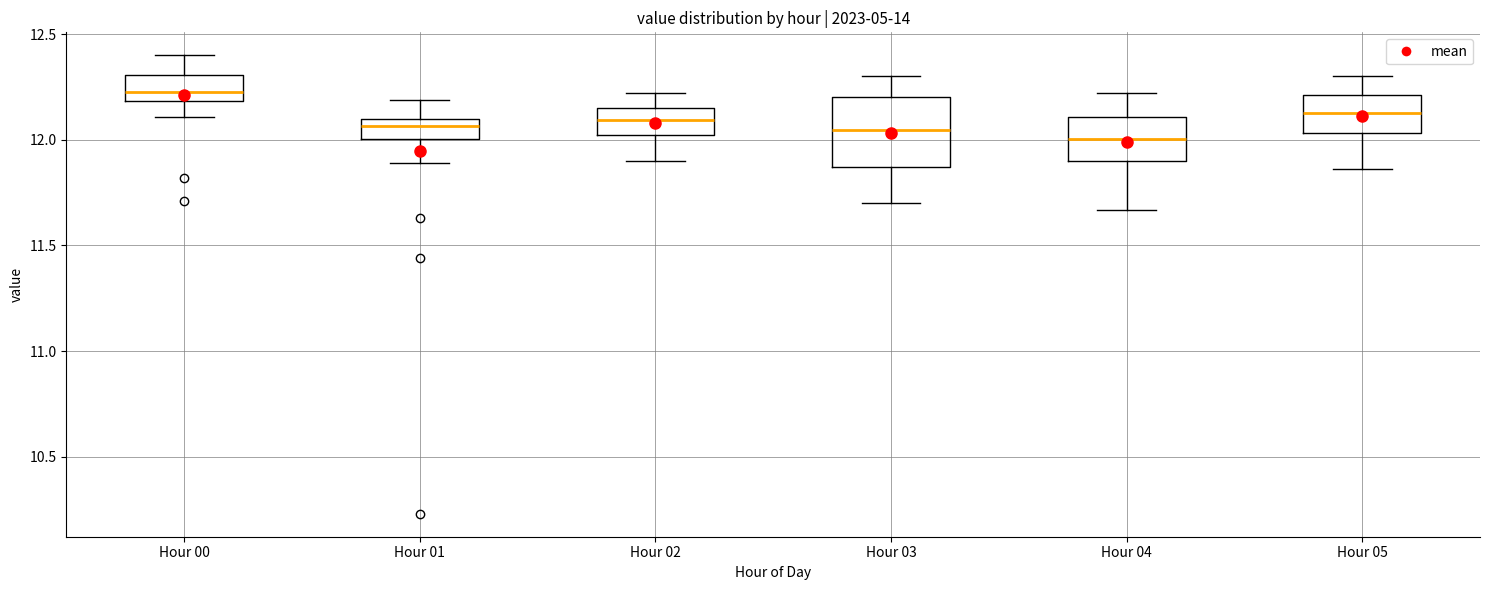

Where does the upper whisker of the box for Hour 05 end on the y-axis? The values are not printed on the chart, so give them approximately, as read against the axis.

12.30